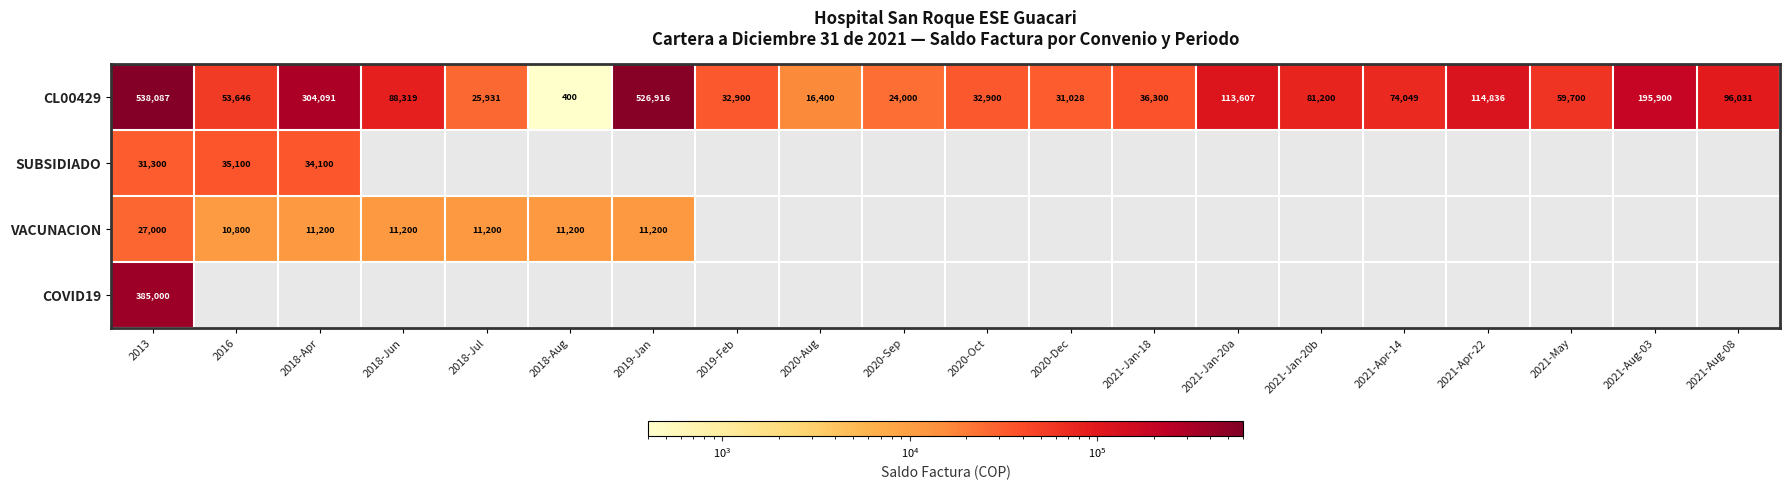

At which category is the sum across all series the highest?

2013